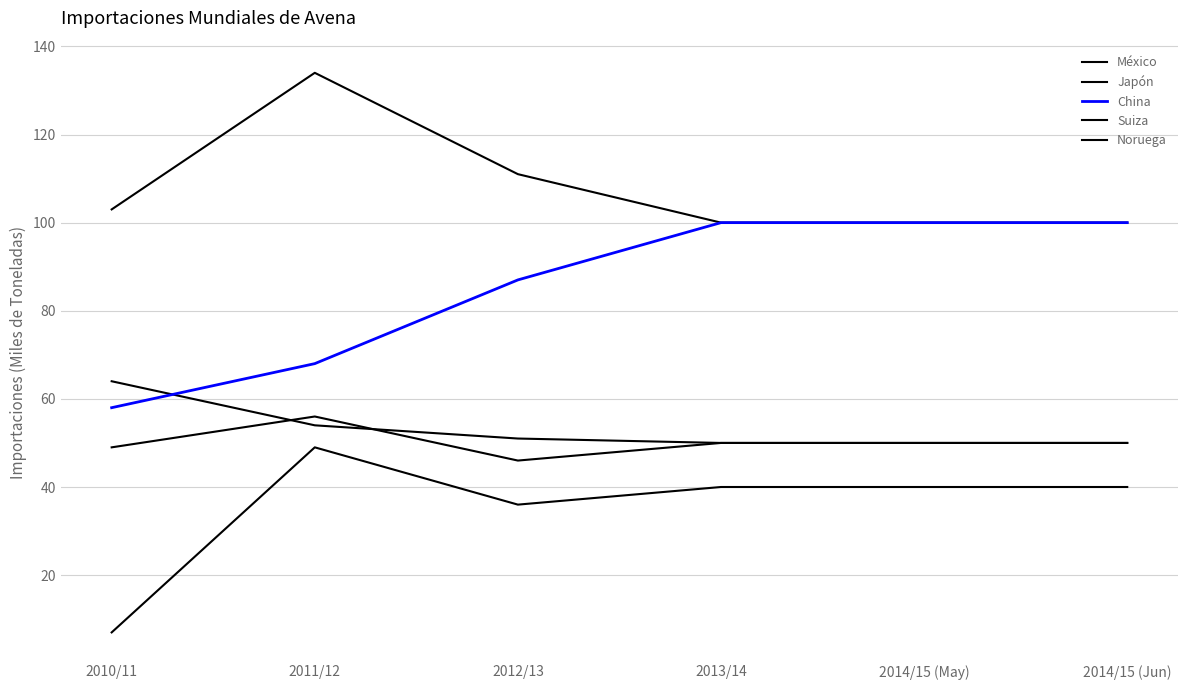

How many lines are shown in the chart?

5